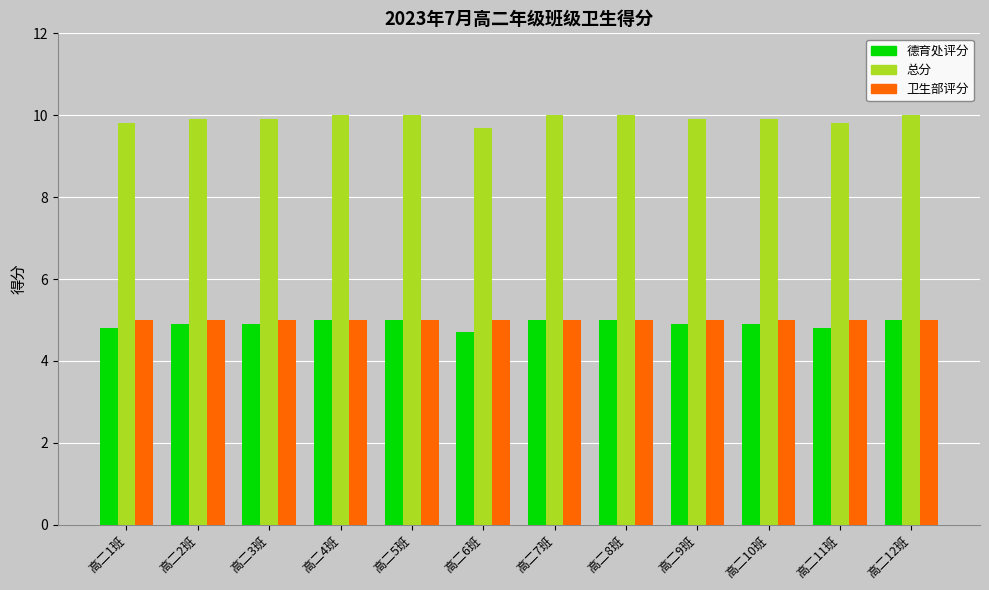

What are all the series names shown in the legend?

德育处评分, 总分, 卫生部评分